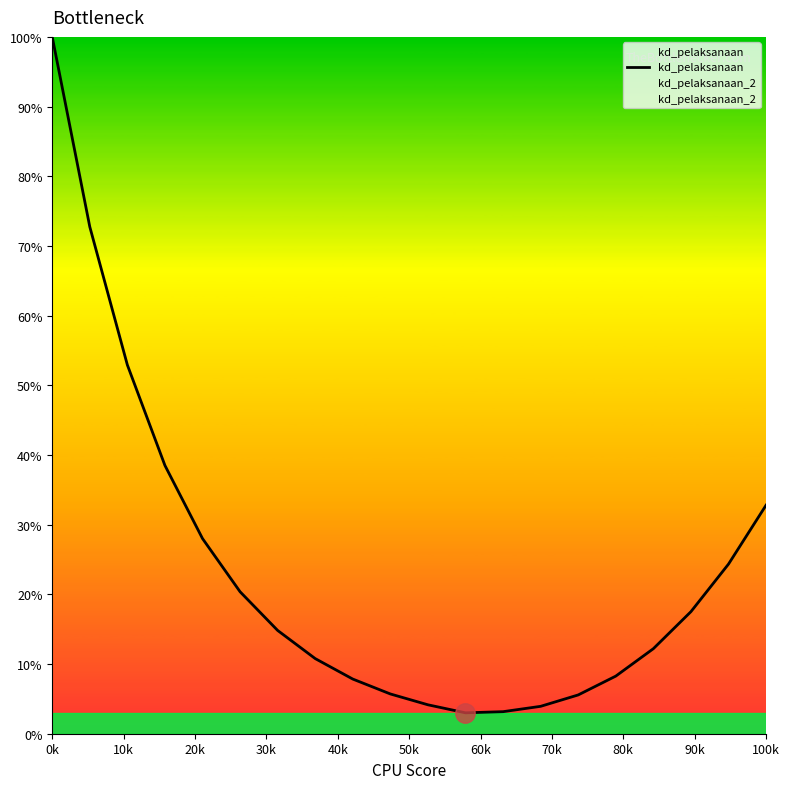

List the series in order of their peak value, highest first.

kd_pelaksanaan, kd_pelaksanaan_2